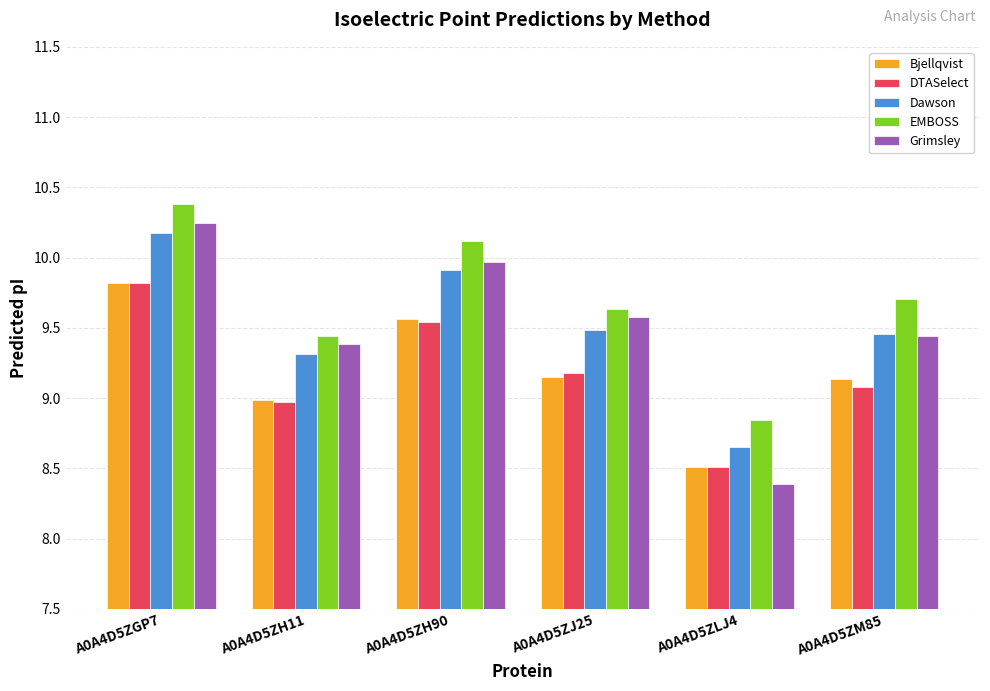

What is the sum of all Grimsley values?

57.0